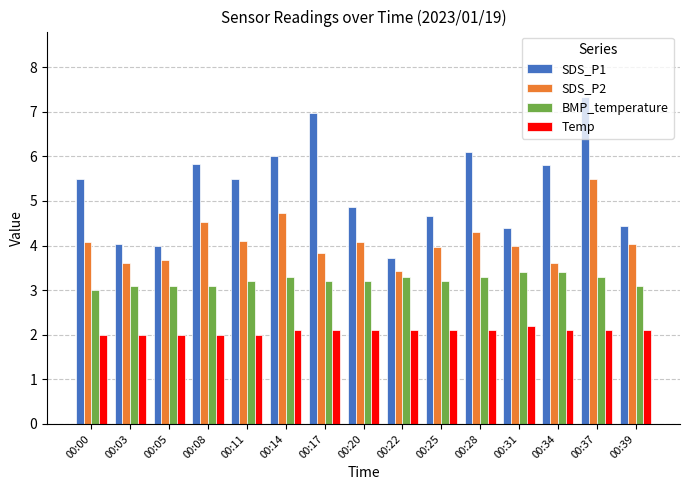

What is the difference between the maximum and minimum values in the Temp series?

0.2